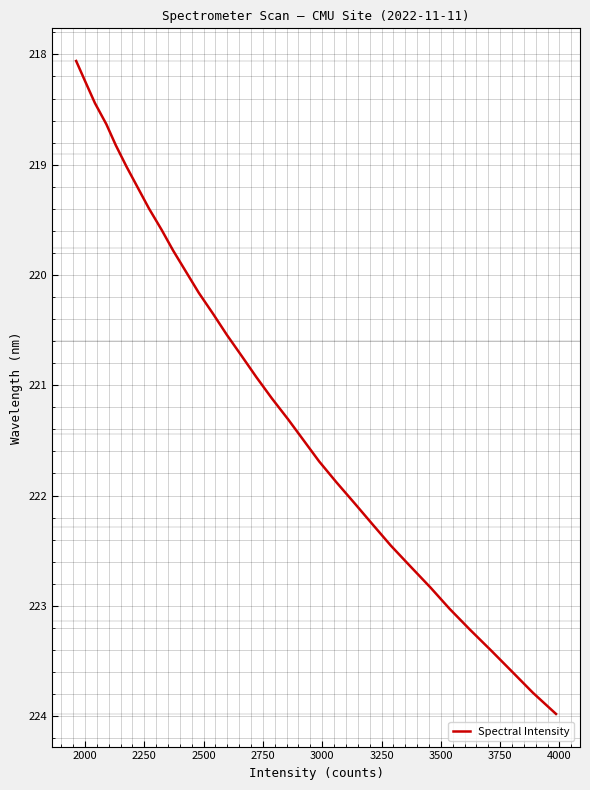

What is the greatest value displayed?

224.0